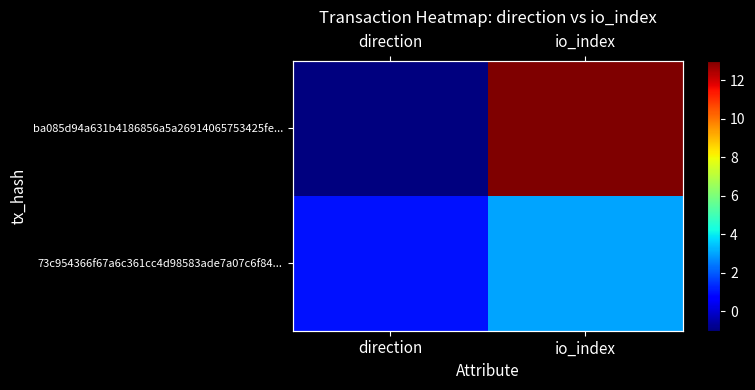

What is the sum of the 73c954366f67a6c361cc4d98583ade7a07c6f84... values at io_index and direction?

4